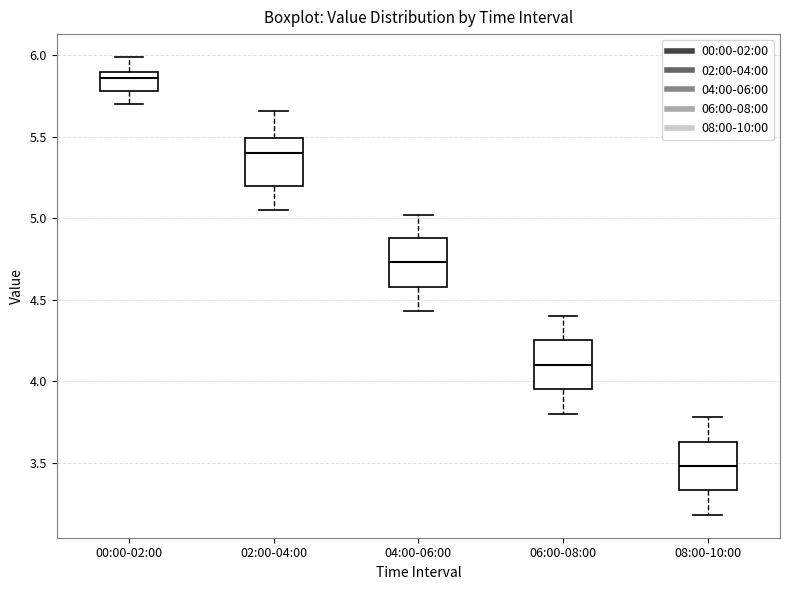

Which box's median line is the highest?

00:00-02:00